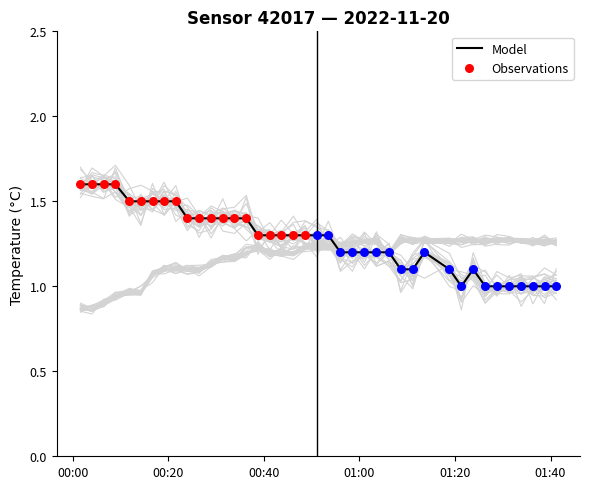

What is the minimum value for Model?

1.0